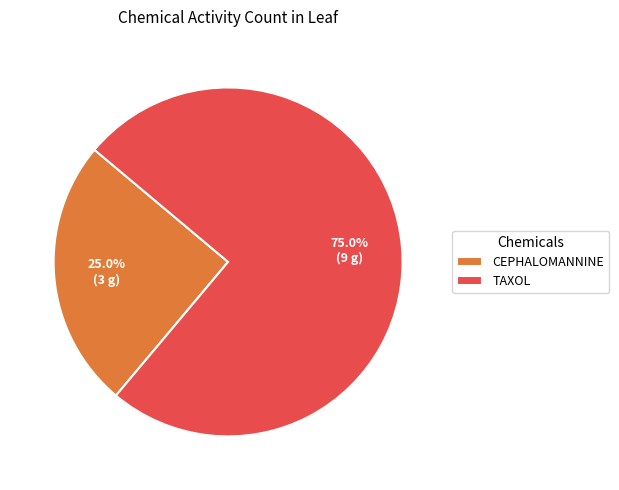

What is the total percentage of TAXOL and CEPHALOMANNINE?

100.0%